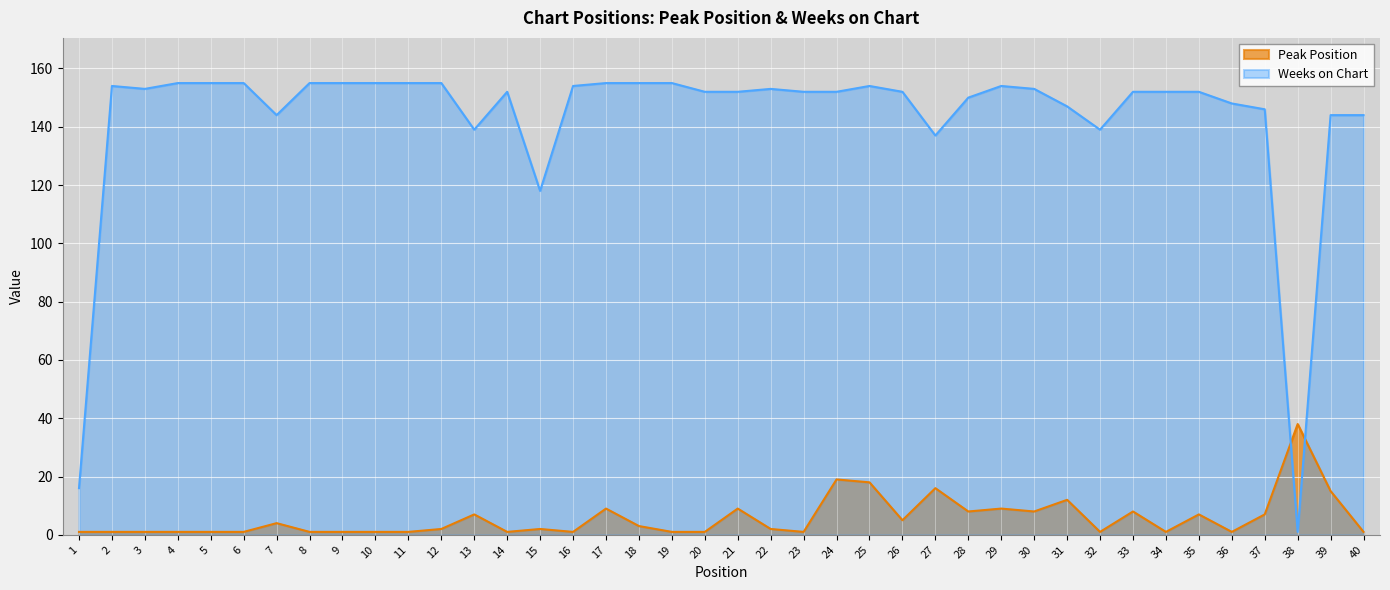

What is the value of the Weeks on Chart point at the 7th from the left?

144